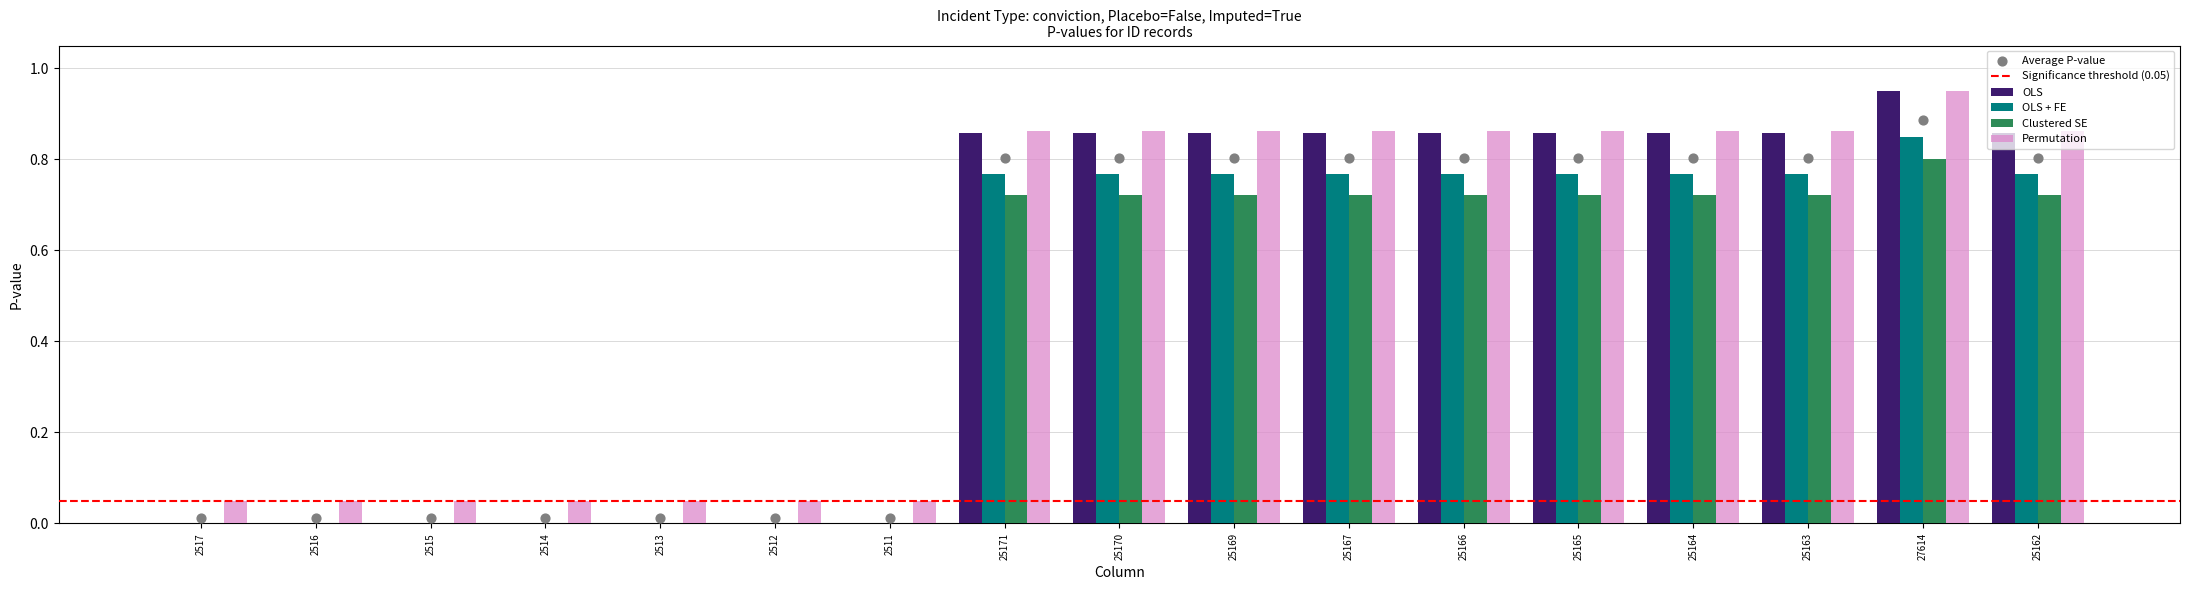

What is the total value across all series at 2512?

0.1